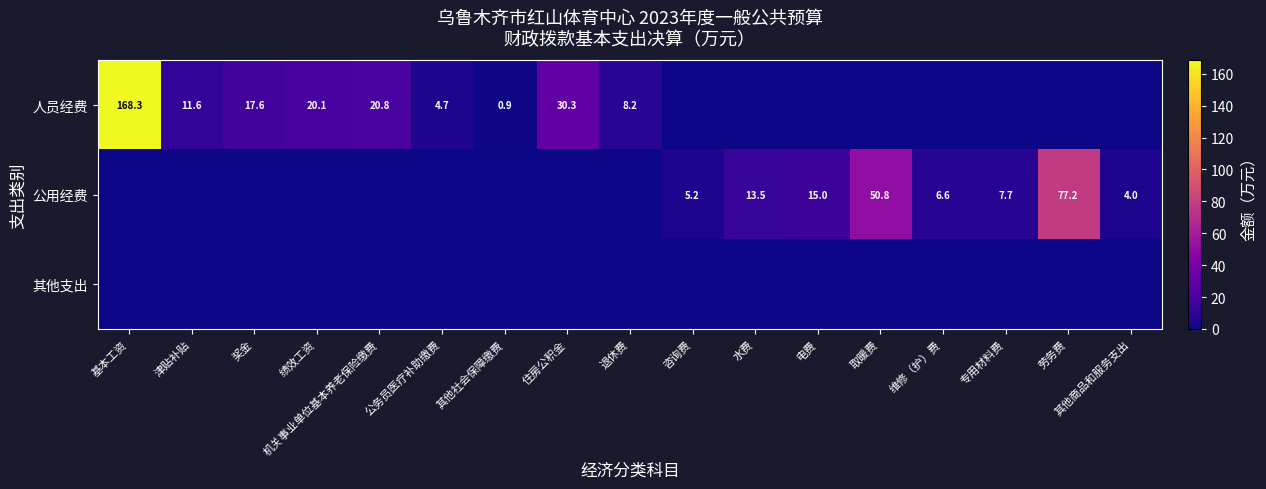

What is the difference between the 公用经费 values at 电费 and 劳务费?

62.2